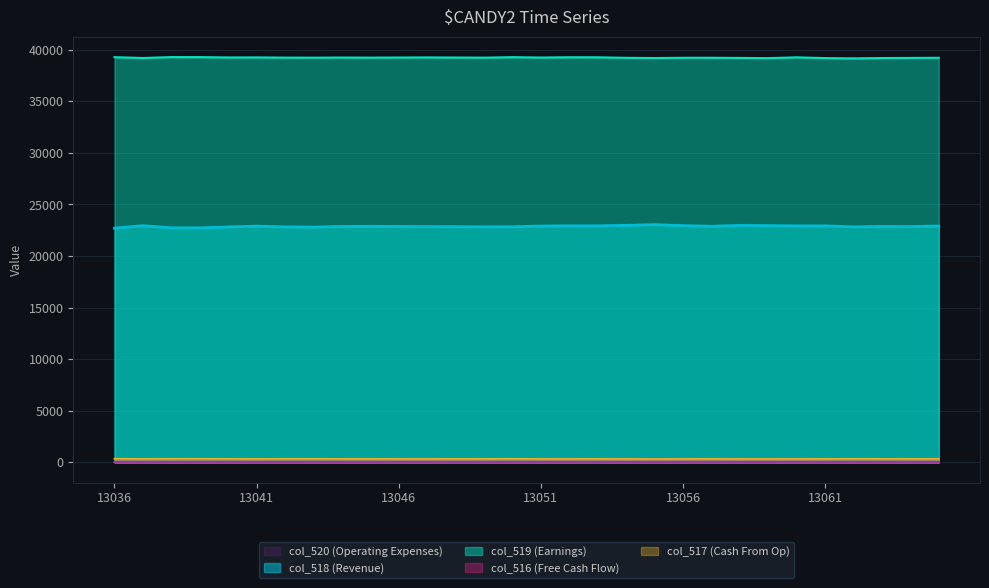

At which label does col_518 first exceed 22882?

13037